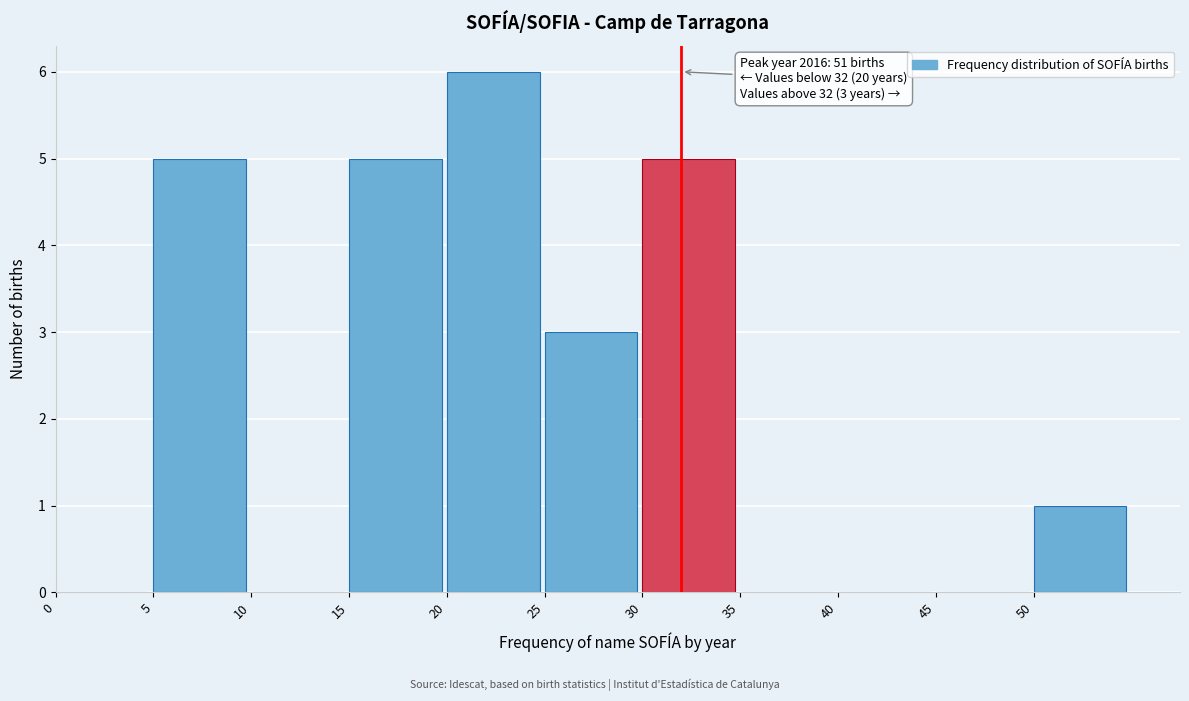

Over which range of the x-axis is the bar tallest?

20 to 25